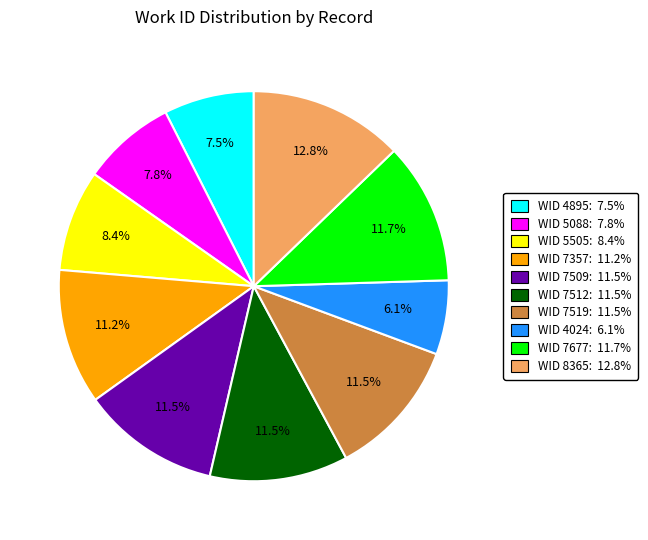

What is the ratio of the value at WID 5505: 8.4% to the value at WID 4024: 6.1%?

1.4